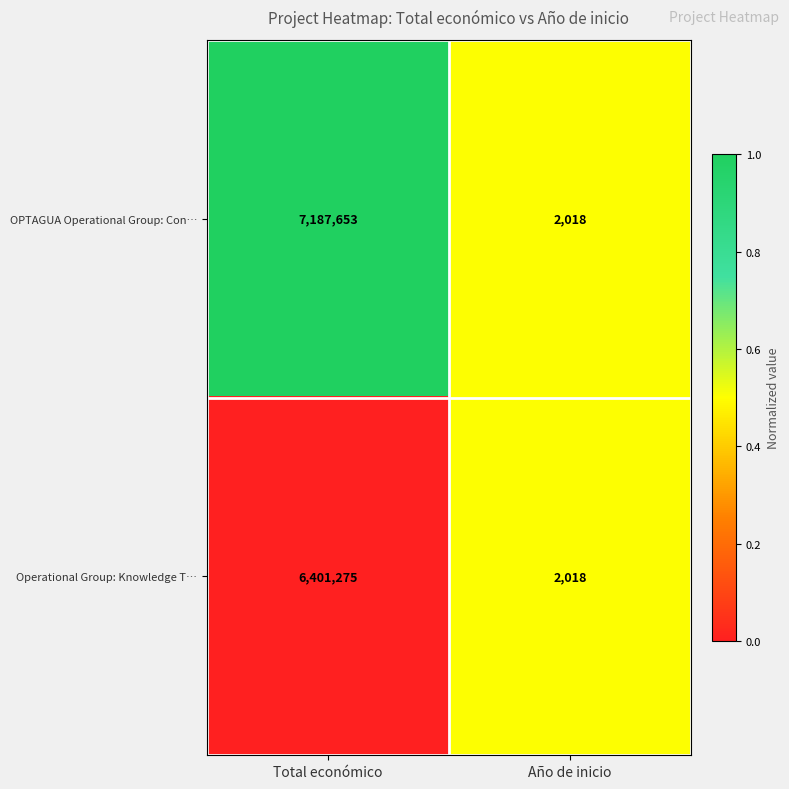

The OPTAGUA Operational Group: Con… series shows 12593298 at Total económico. True or false?

False